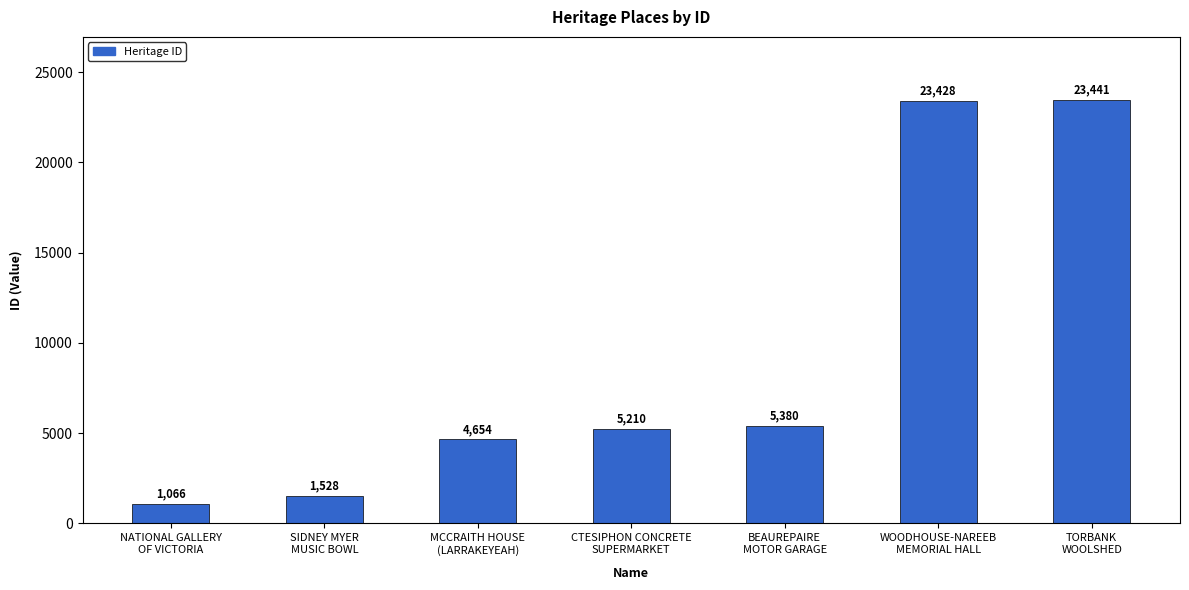

Does the chart contain any negative values?

No